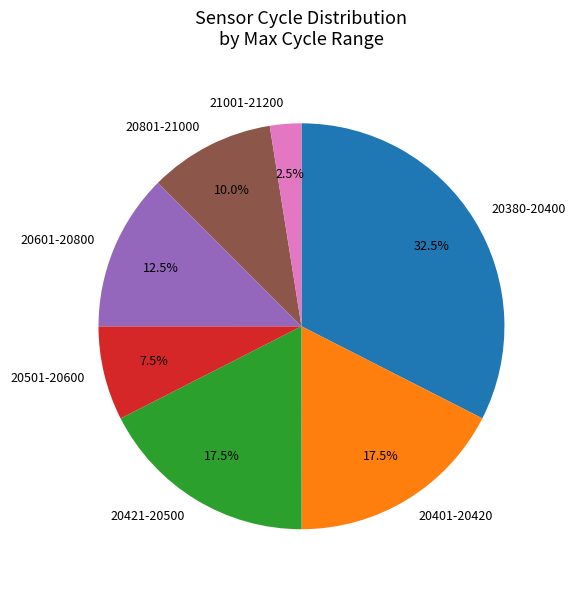

Which category has the smallest portion of the pie?

21001-21200